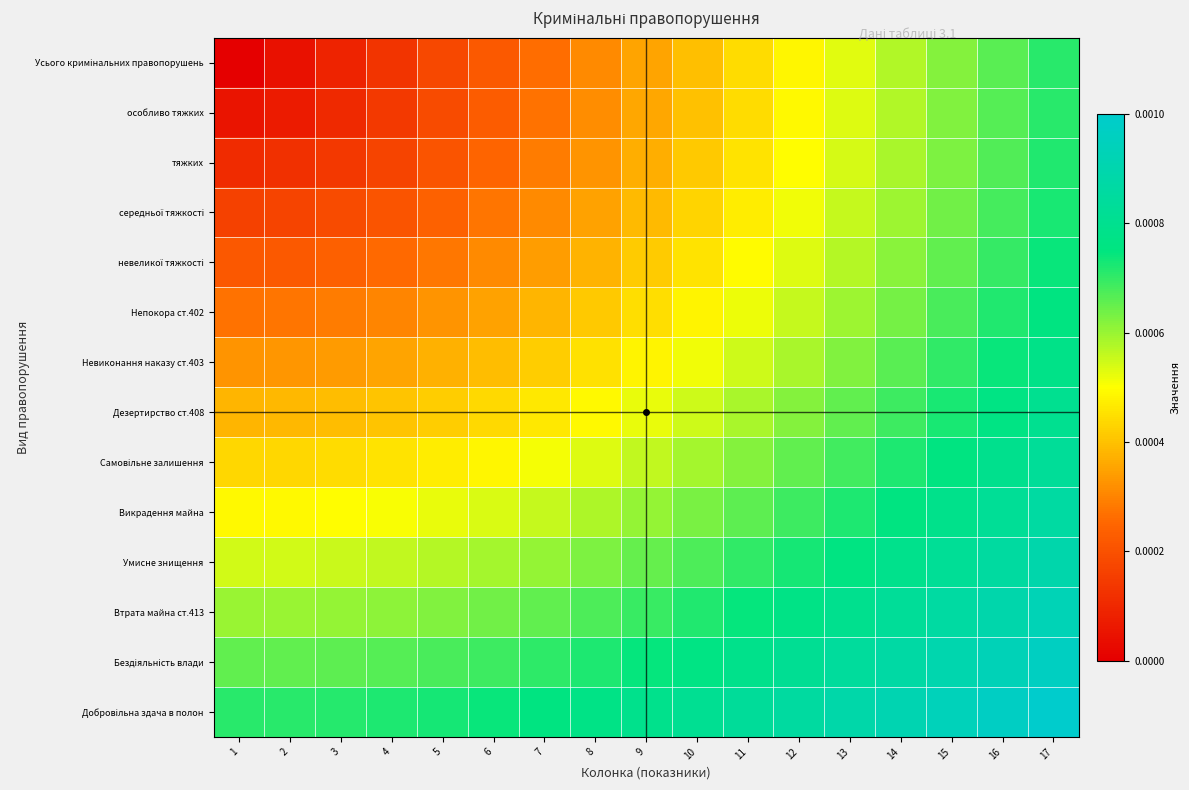

At how many categories does at least one series exceed 0?

17